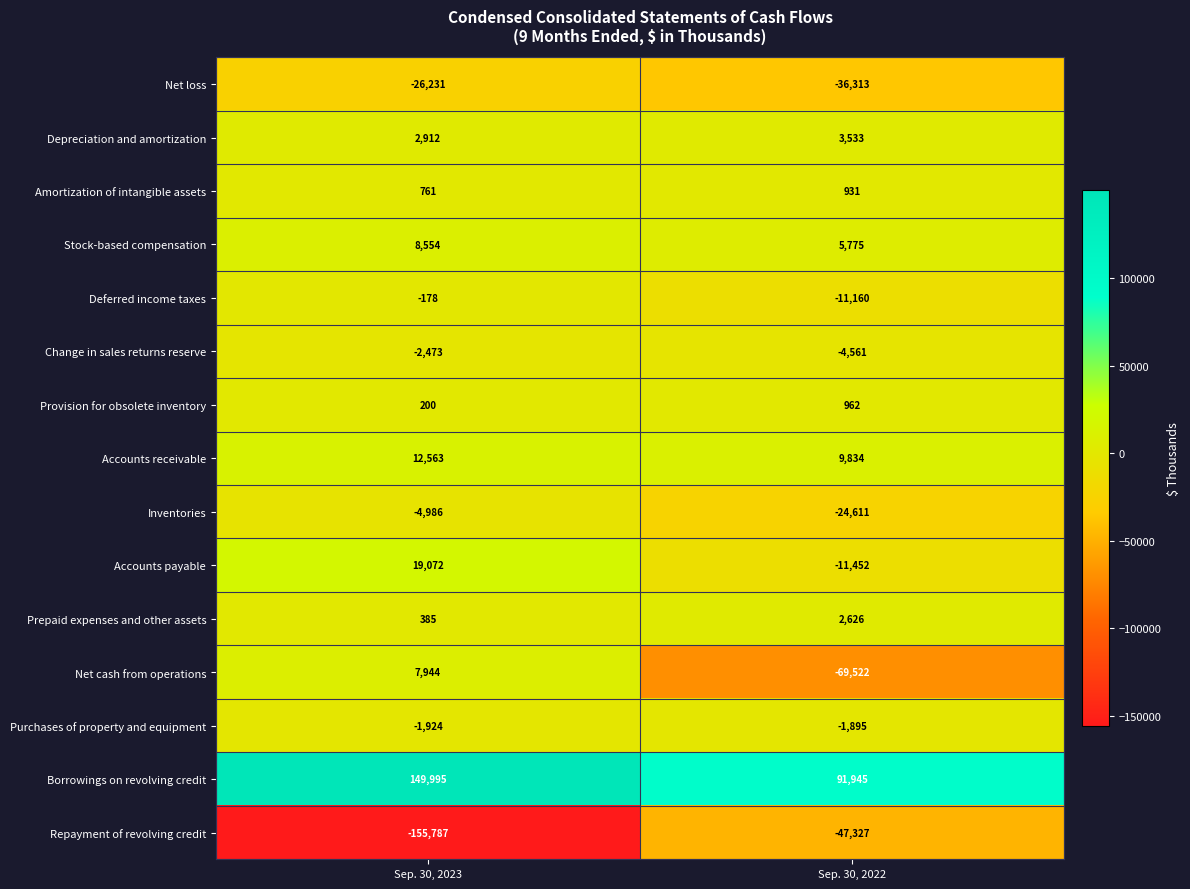

List the series in order of their peak value, highest first.

Borrowings on revolving credit, Accounts payable, Accounts receivable, Stock-based compensation, Net cash from operations, Depreciation and amortization, Prepaid expenses and other assets, Provision for obsolete inventory, Amortization of intangible assets, Deferred income taxes, Purchases of property and equipment, Change in sales returns reserve, Inventories, Net loss, Repayment of revolving credit